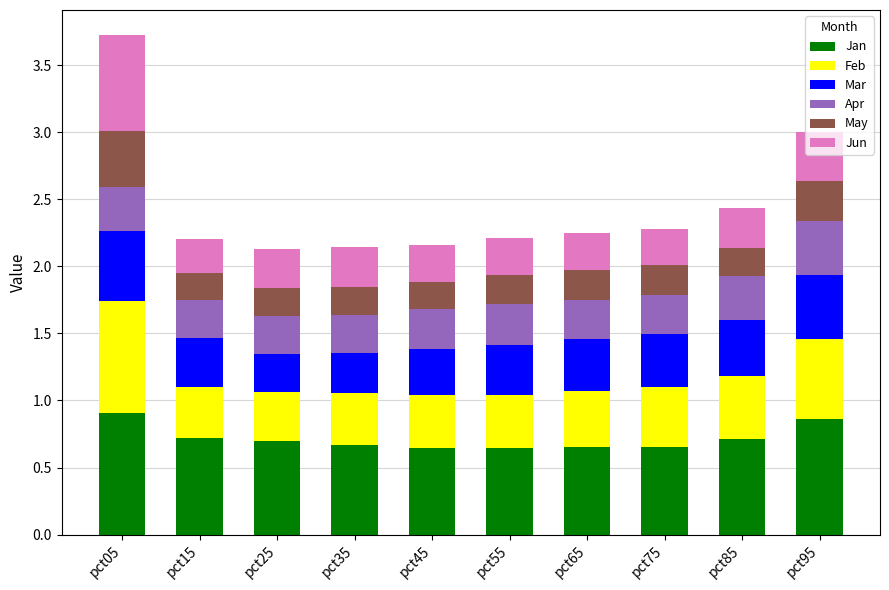

True or false: Jan has a value of 0.7 at pct15.

True